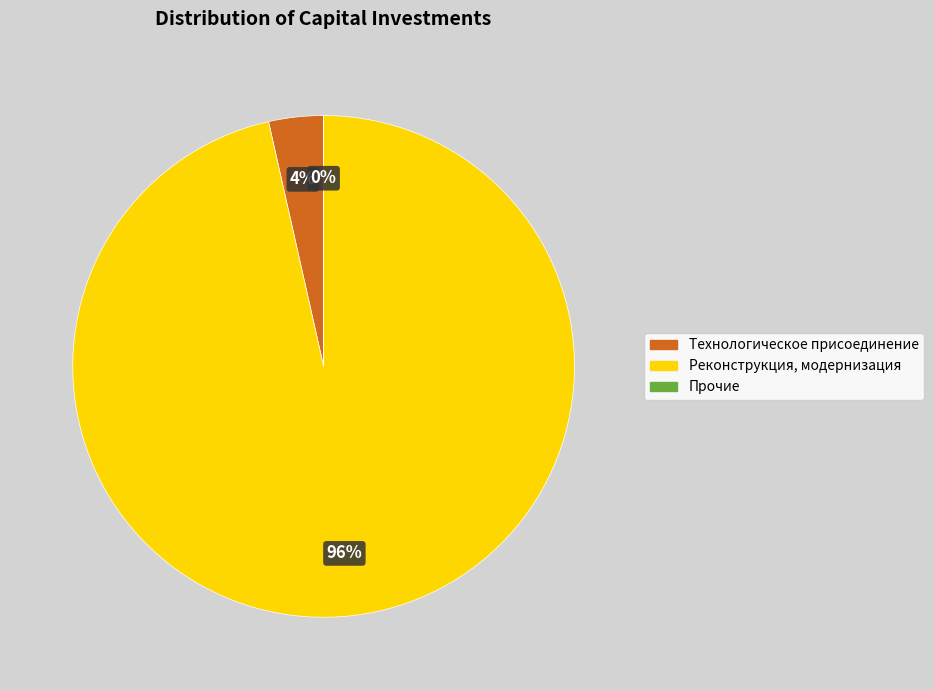

Which slice is the largest?

Реконструкция, модернизация